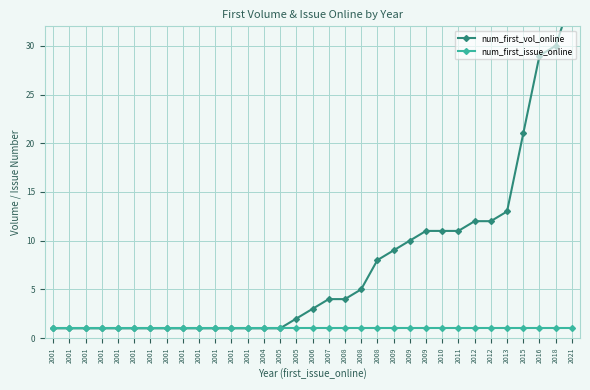

Rank the series by their average value, from highest to lowest.

num_first_vol_online, num_first_issue_online